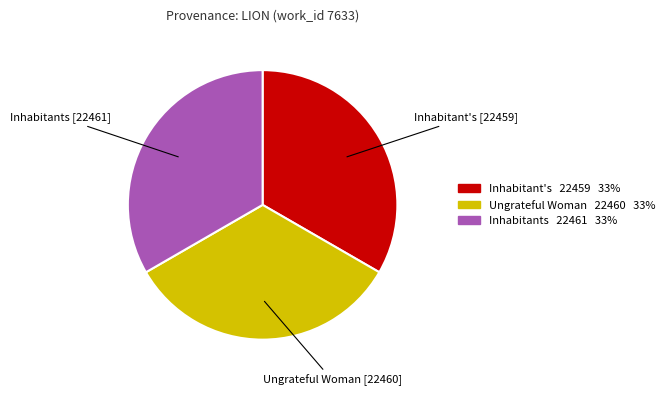

Do Inhabitant's and Ungrateful Woman together represent more than half of the pie?

Yes